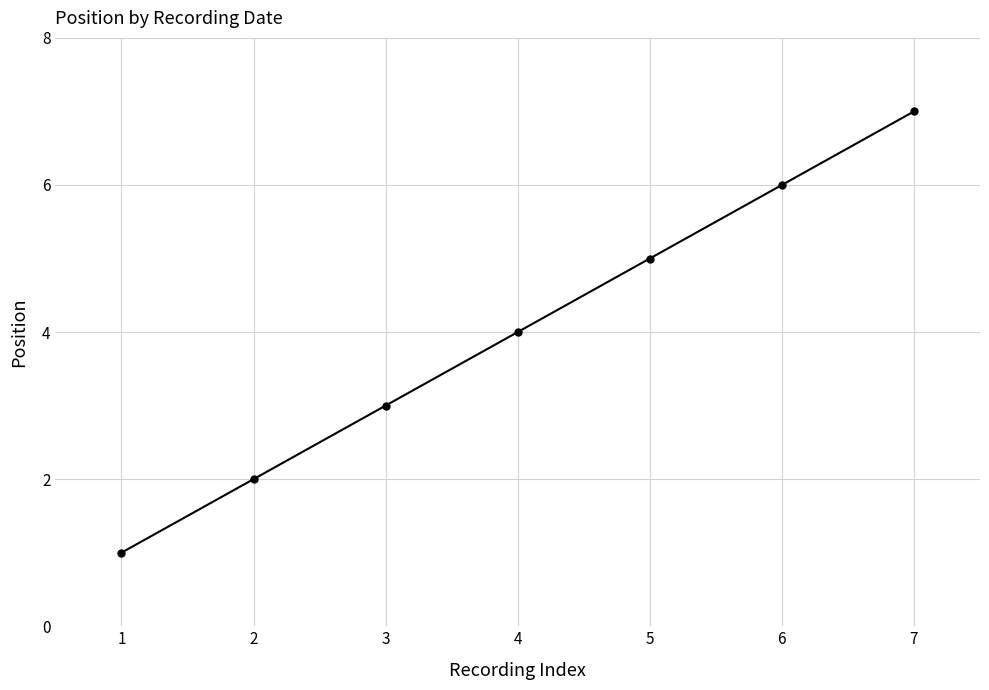

What is the sum of the values at 2 and 6?

8